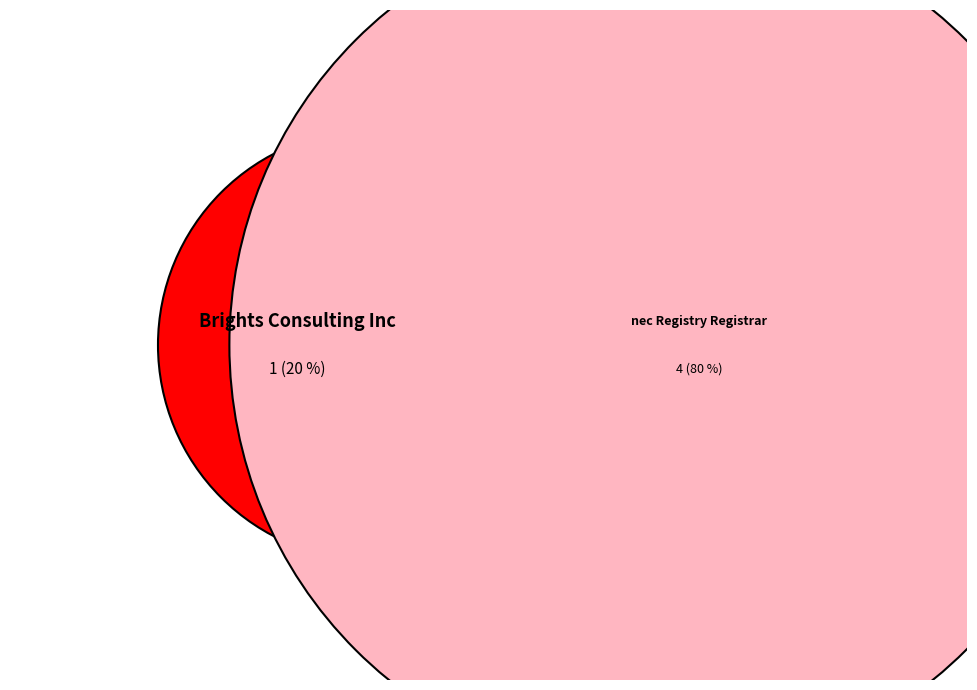

Is it true that nec Registry Registrar is 66% of the pie?

False